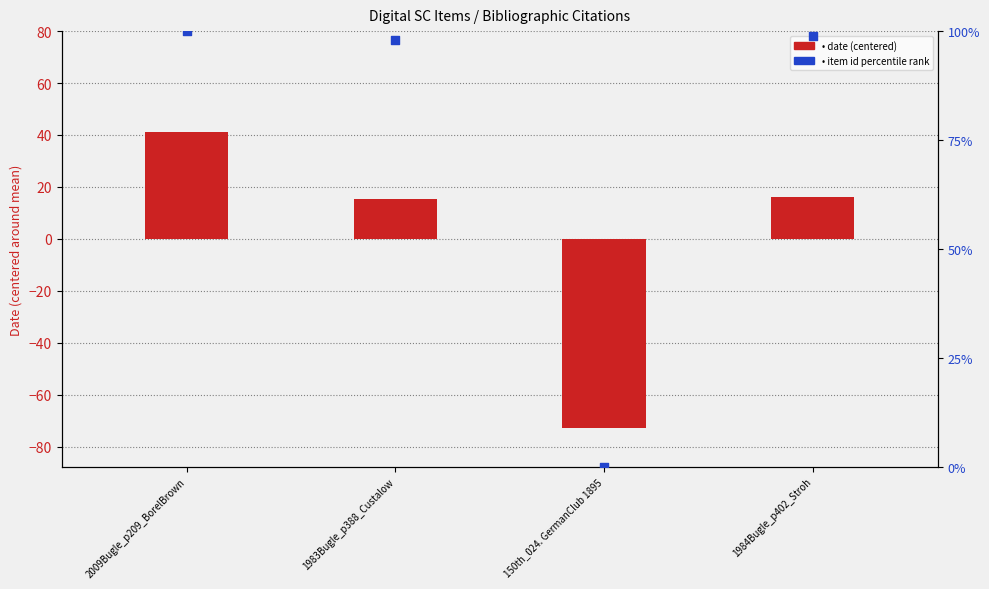

Which series contains the highest Y value?

Item Id (percentile rank)